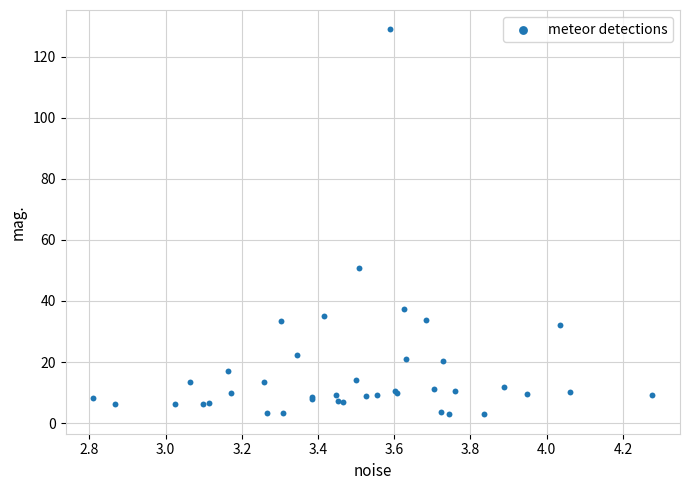

What Y value in the scatter plot is closest to 65?

50.9